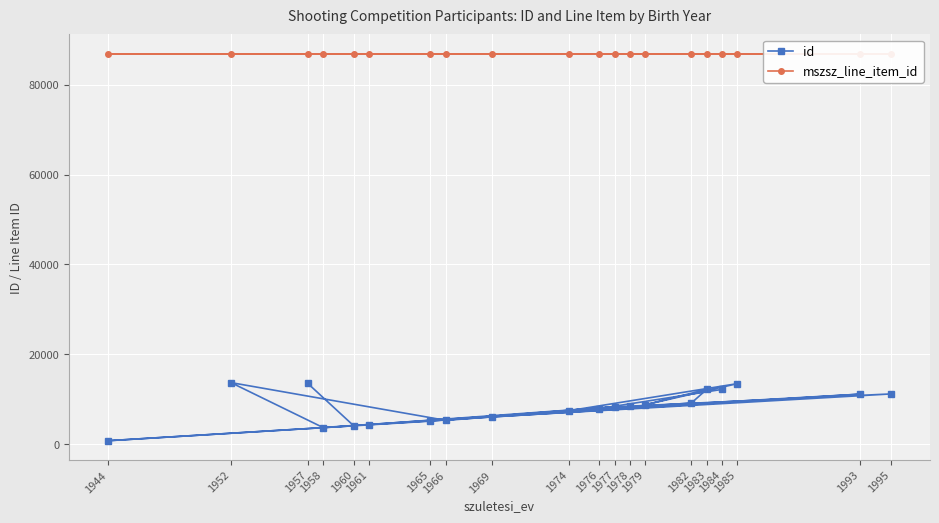

What is the sum of the id values at 1958 and 1979?

12483